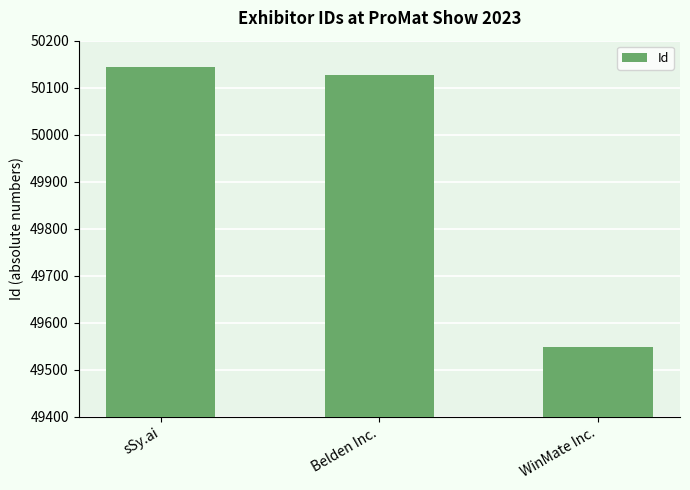

How many bars are there in total?

3